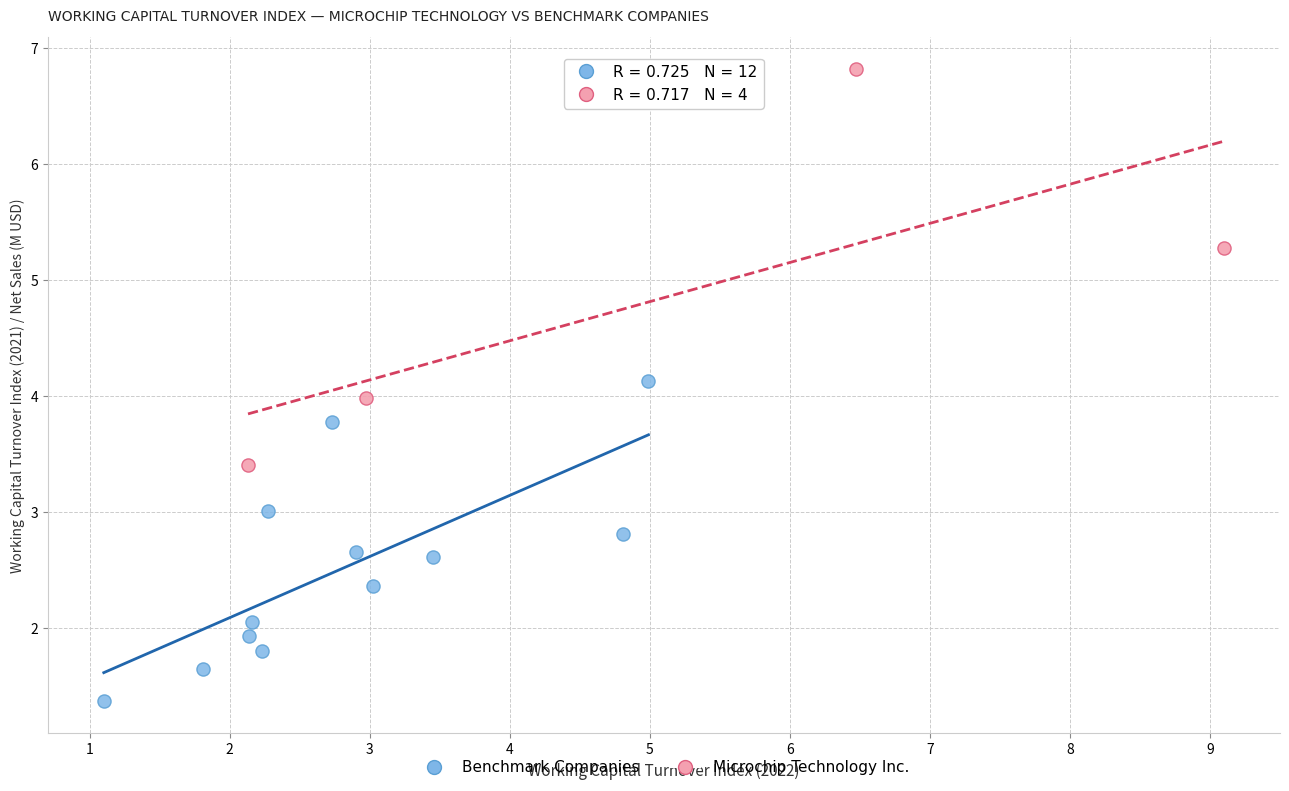

Which series reaches the maximum Y coordinate?

Microchip Technology Inc.